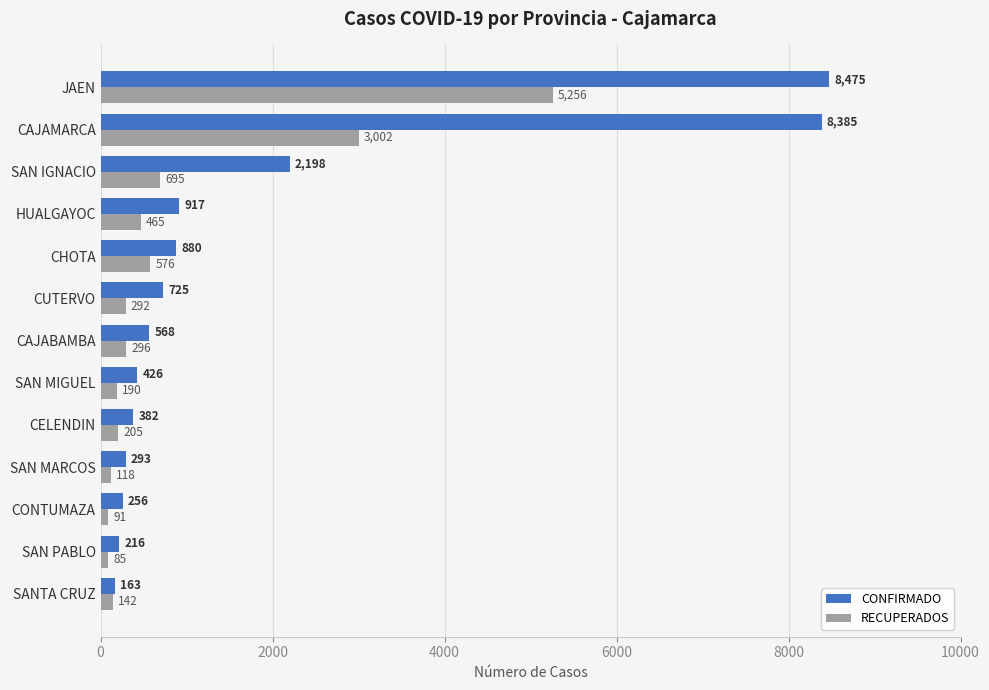

At how many categories does at least one series exceed 778?

5